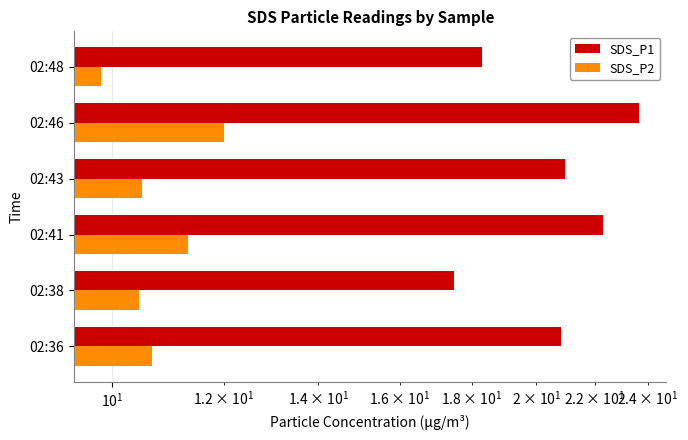

Count the number of data series in this chart.

2